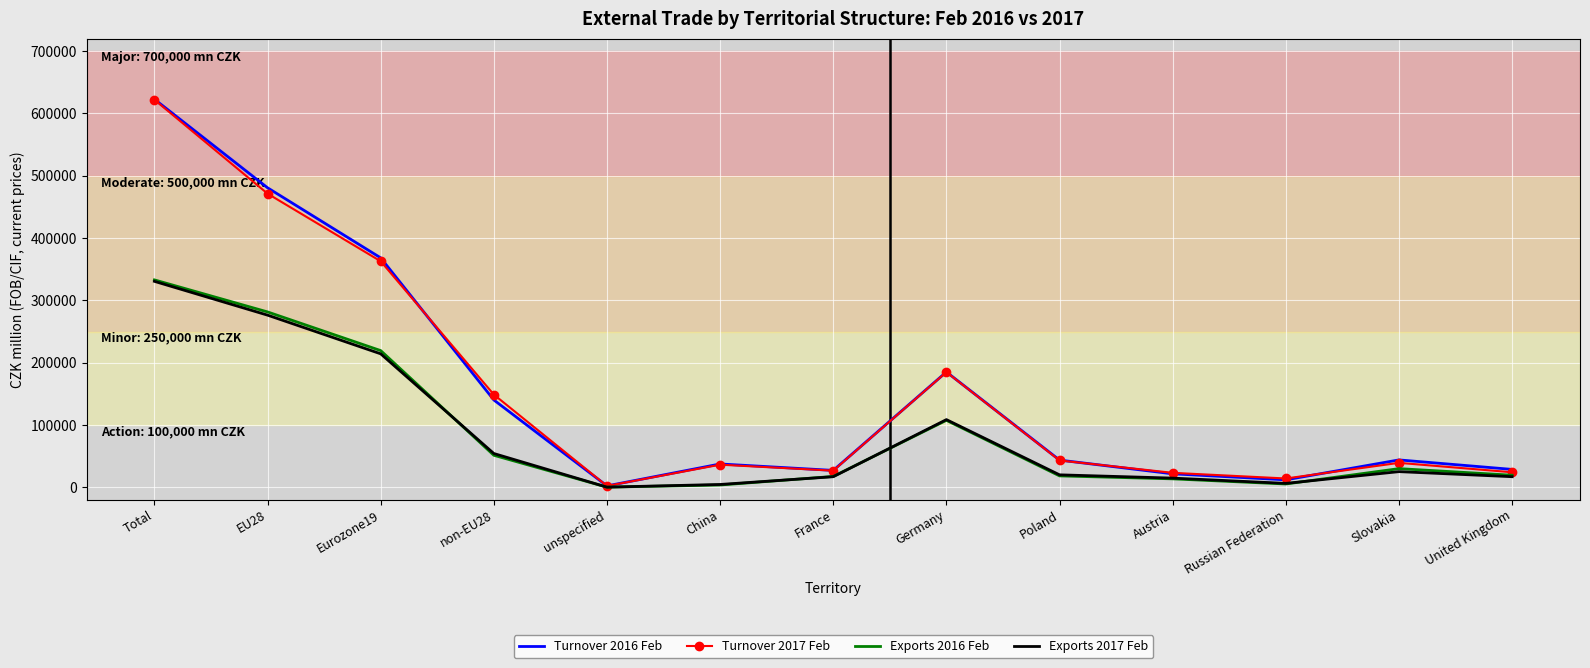

At which category is the sum across all series the highest?

Total